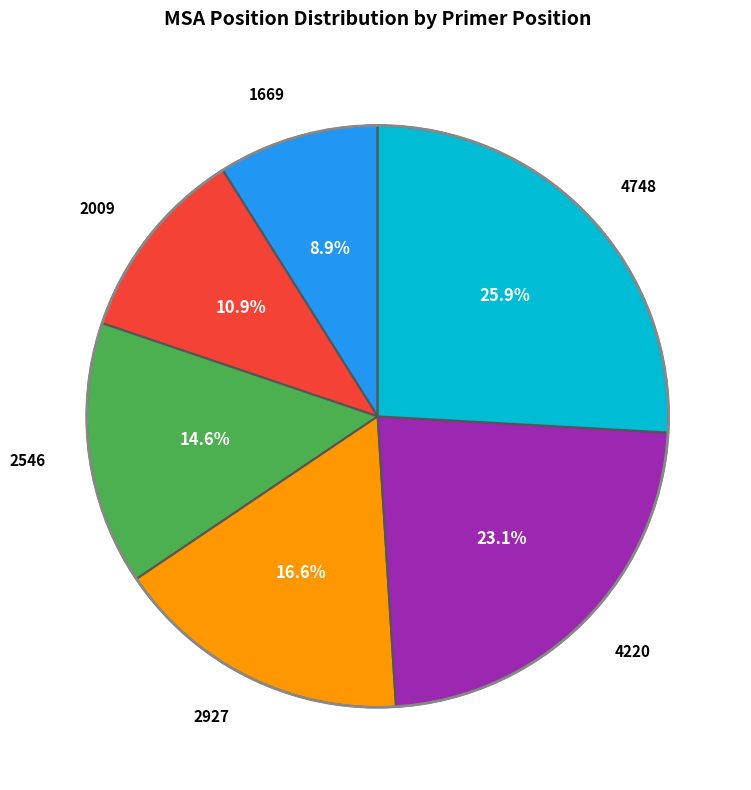

Is there any slice that represents more than half of the pie?

No